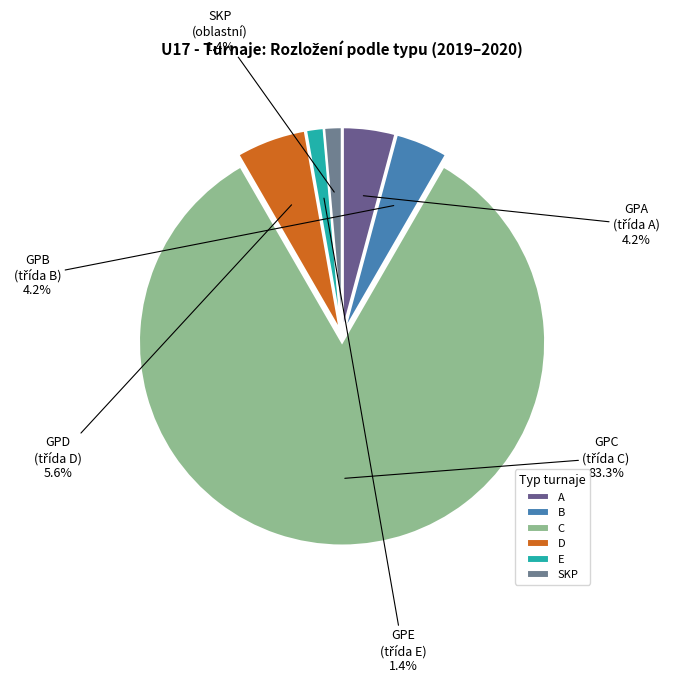

Does any single category account for the majority?

Yes